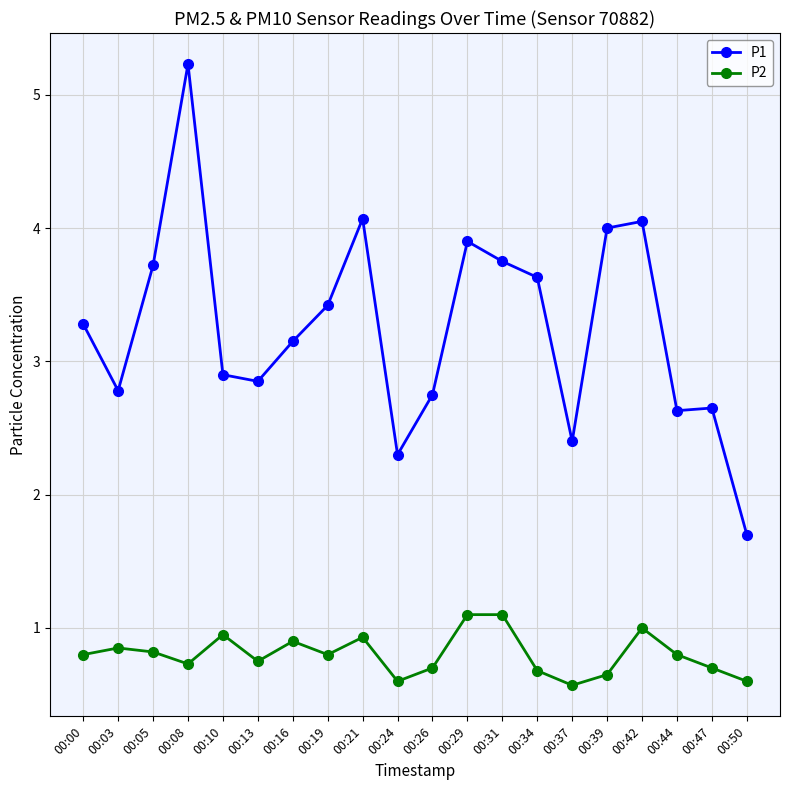

True or false: P1 and P2 intersect in this chart.

False